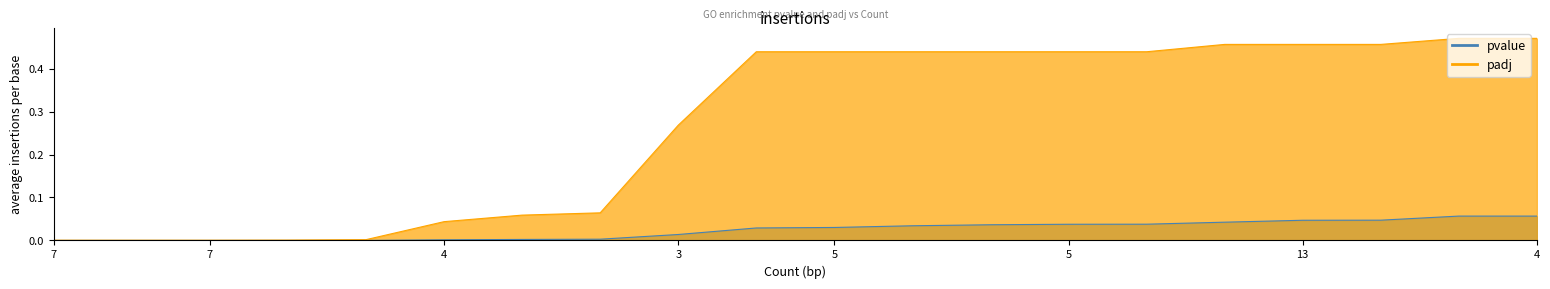

At which label is pvalue closest to 0?

7